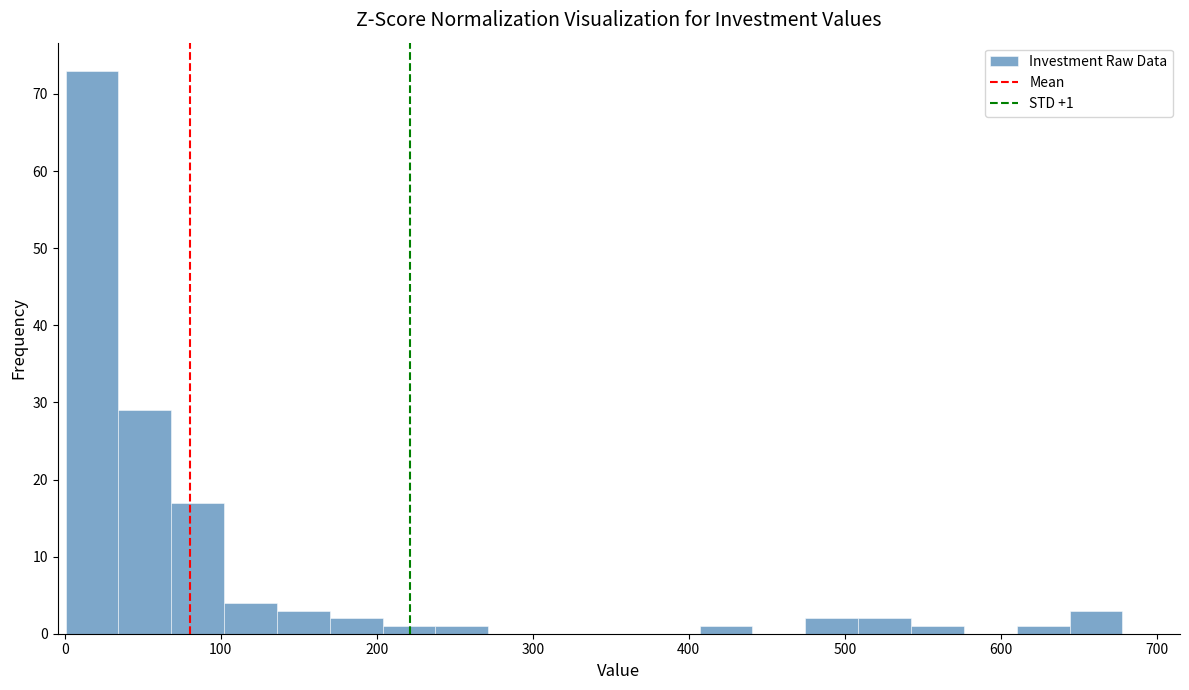

Read against the x-axis, roughly where is the centre of the tallest bar?

20